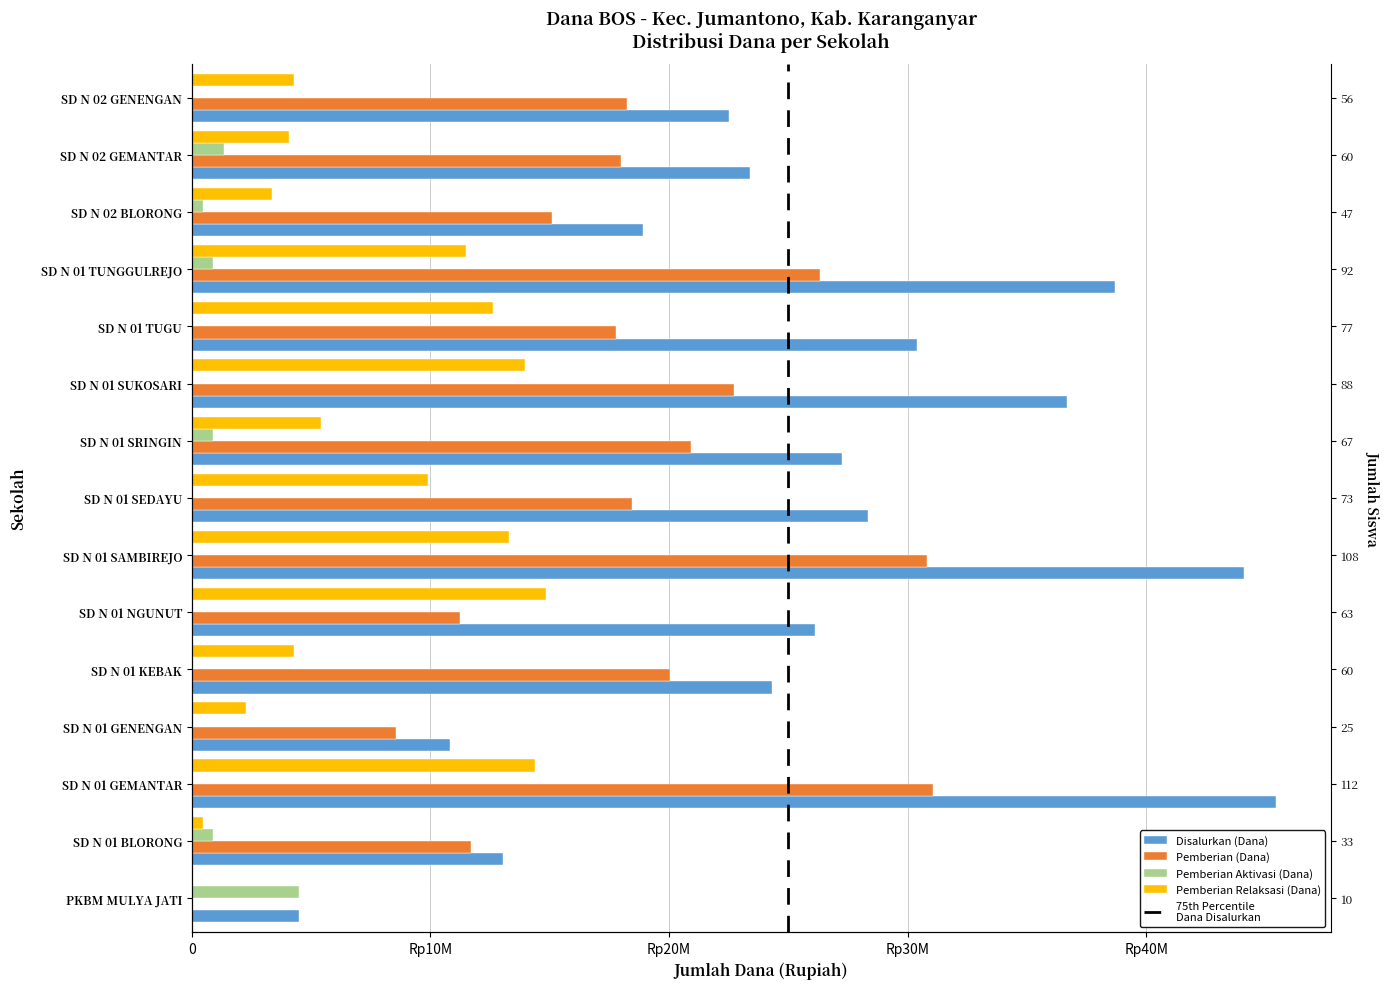

How many groups of bars are there?

15